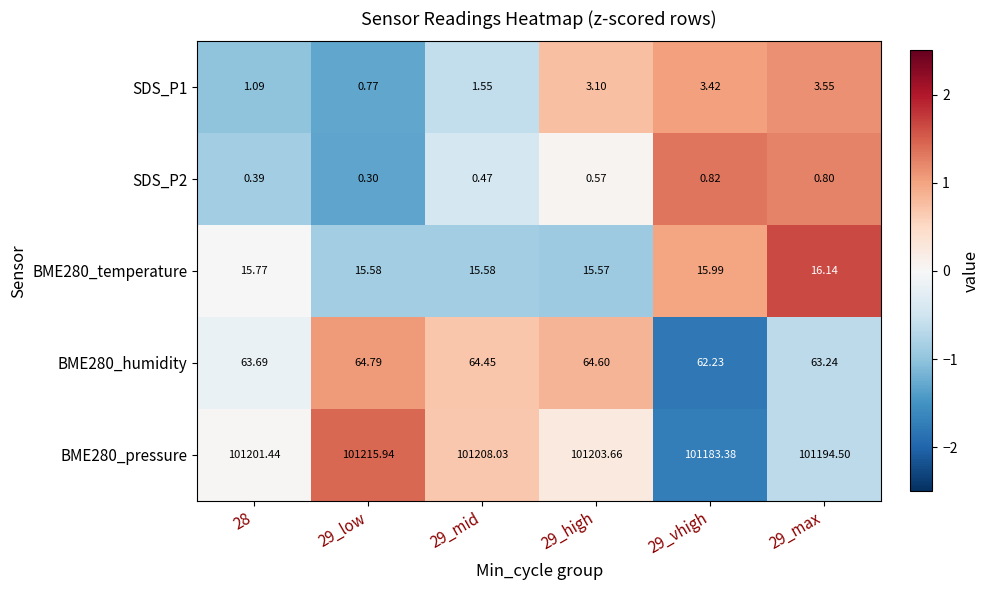

How many series are shown in this chart?

5